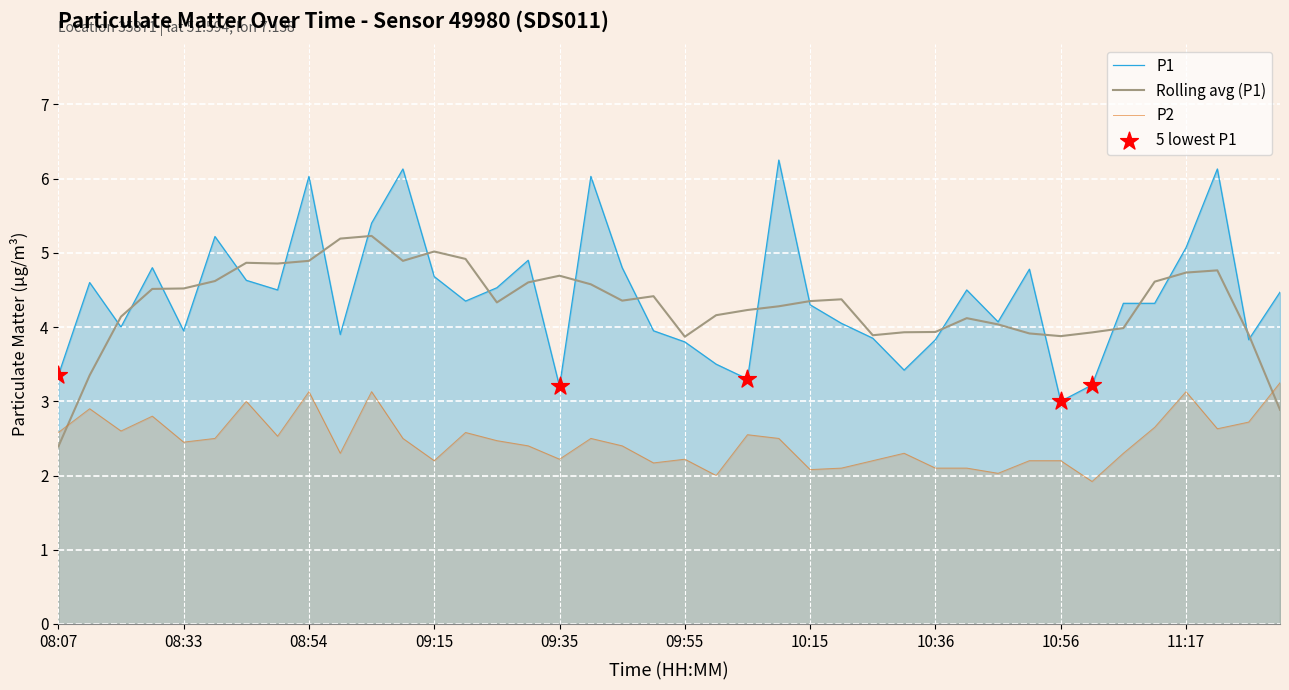

Which series reaches the maximum Y coordinate?

P1